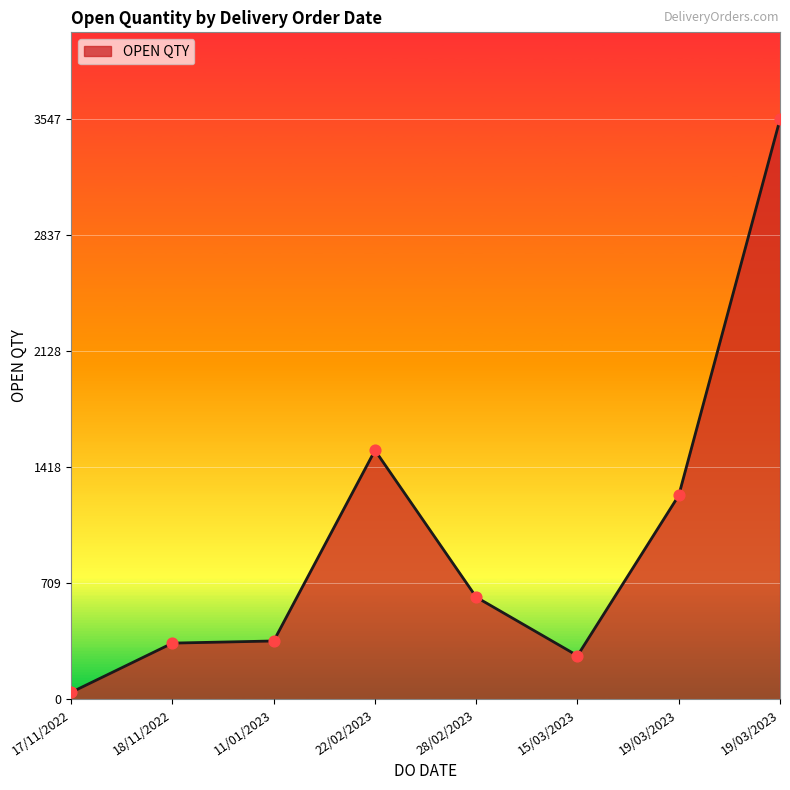

Approximately how many times larger is the value at 19/03/2023 compared to 17/11/2022?

29.0